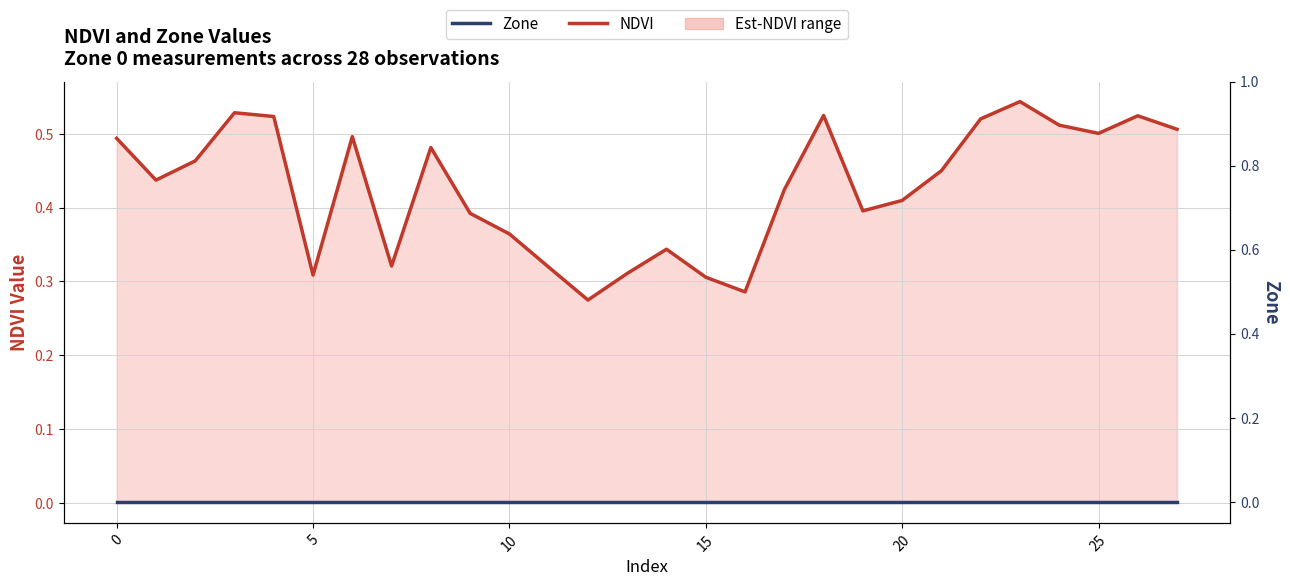

Rank the series by their maximum value, from lowest to highest.

Zone, NDVI